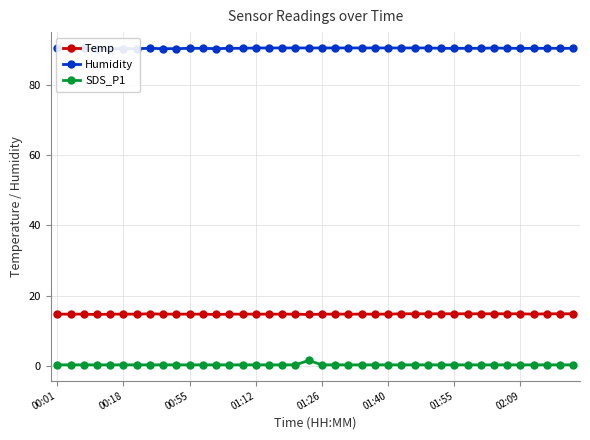

Which series has the largest range (max minus min)?

SDS_P1